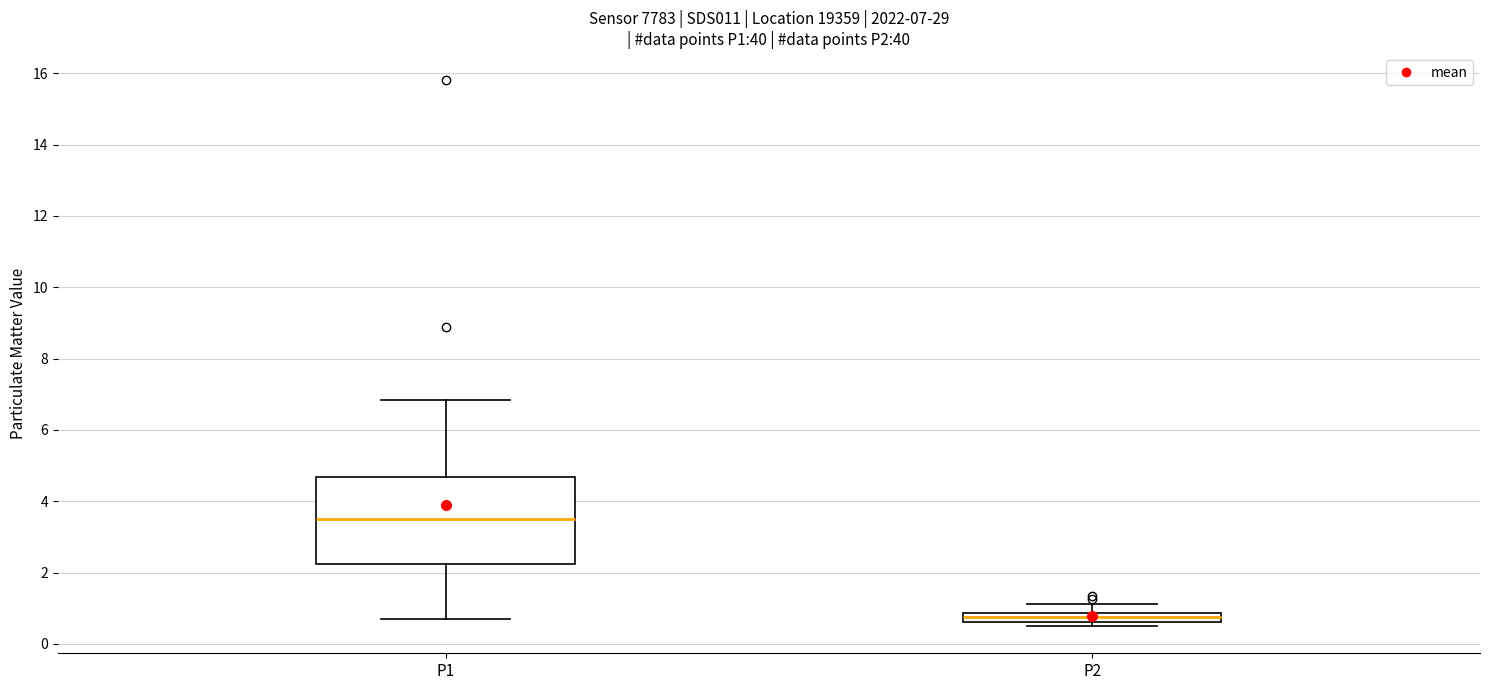

Which box has the highest median line?

P1